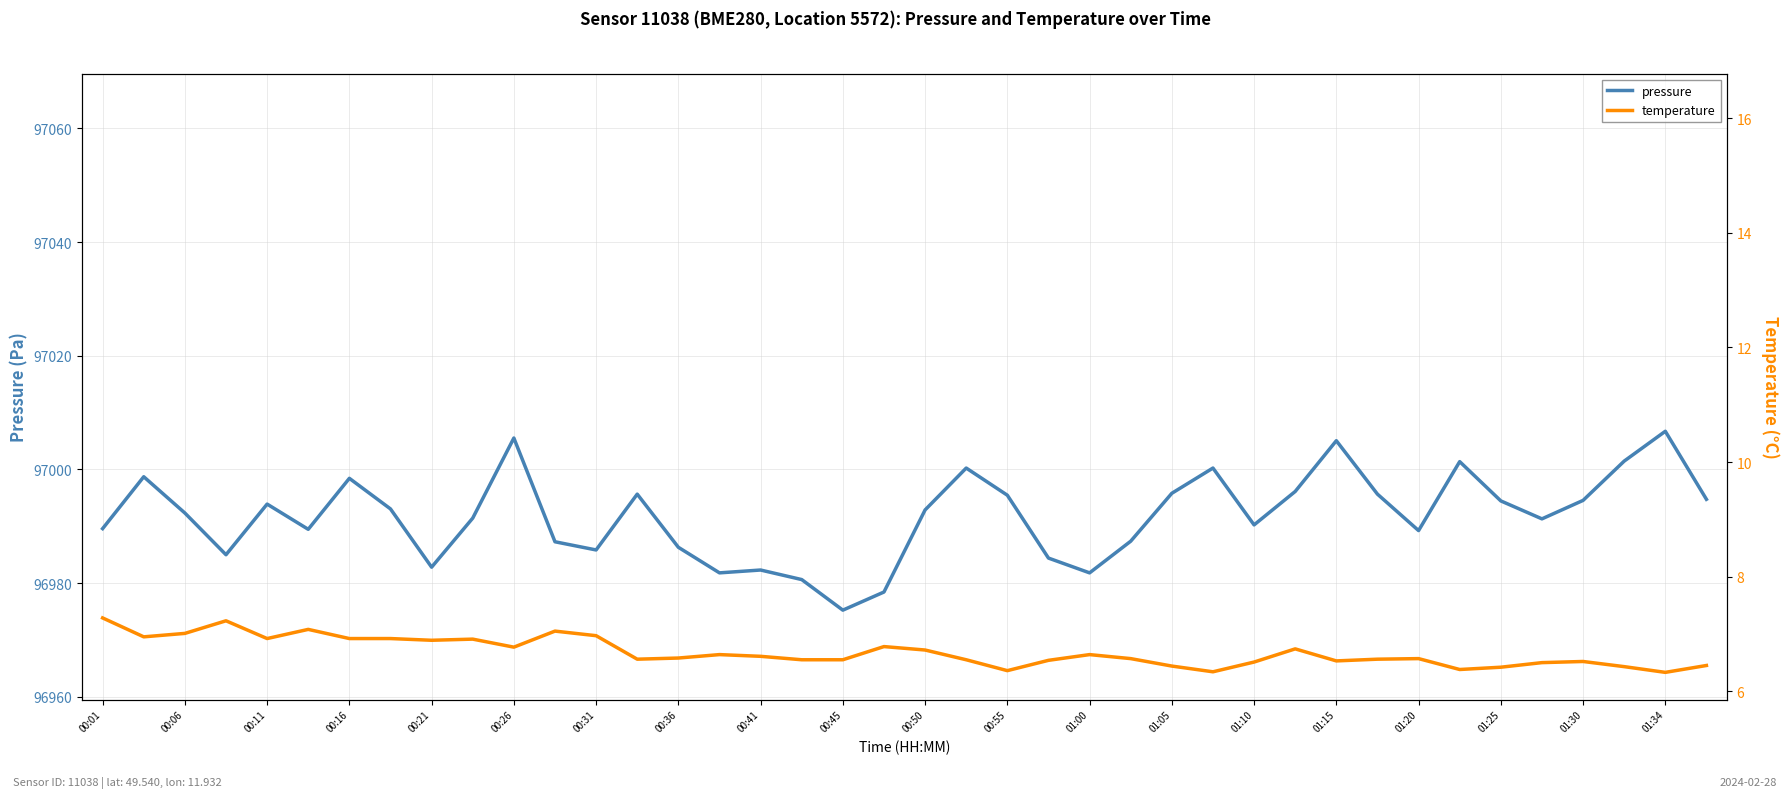

What is the highest value of the pressure series?

97006.7